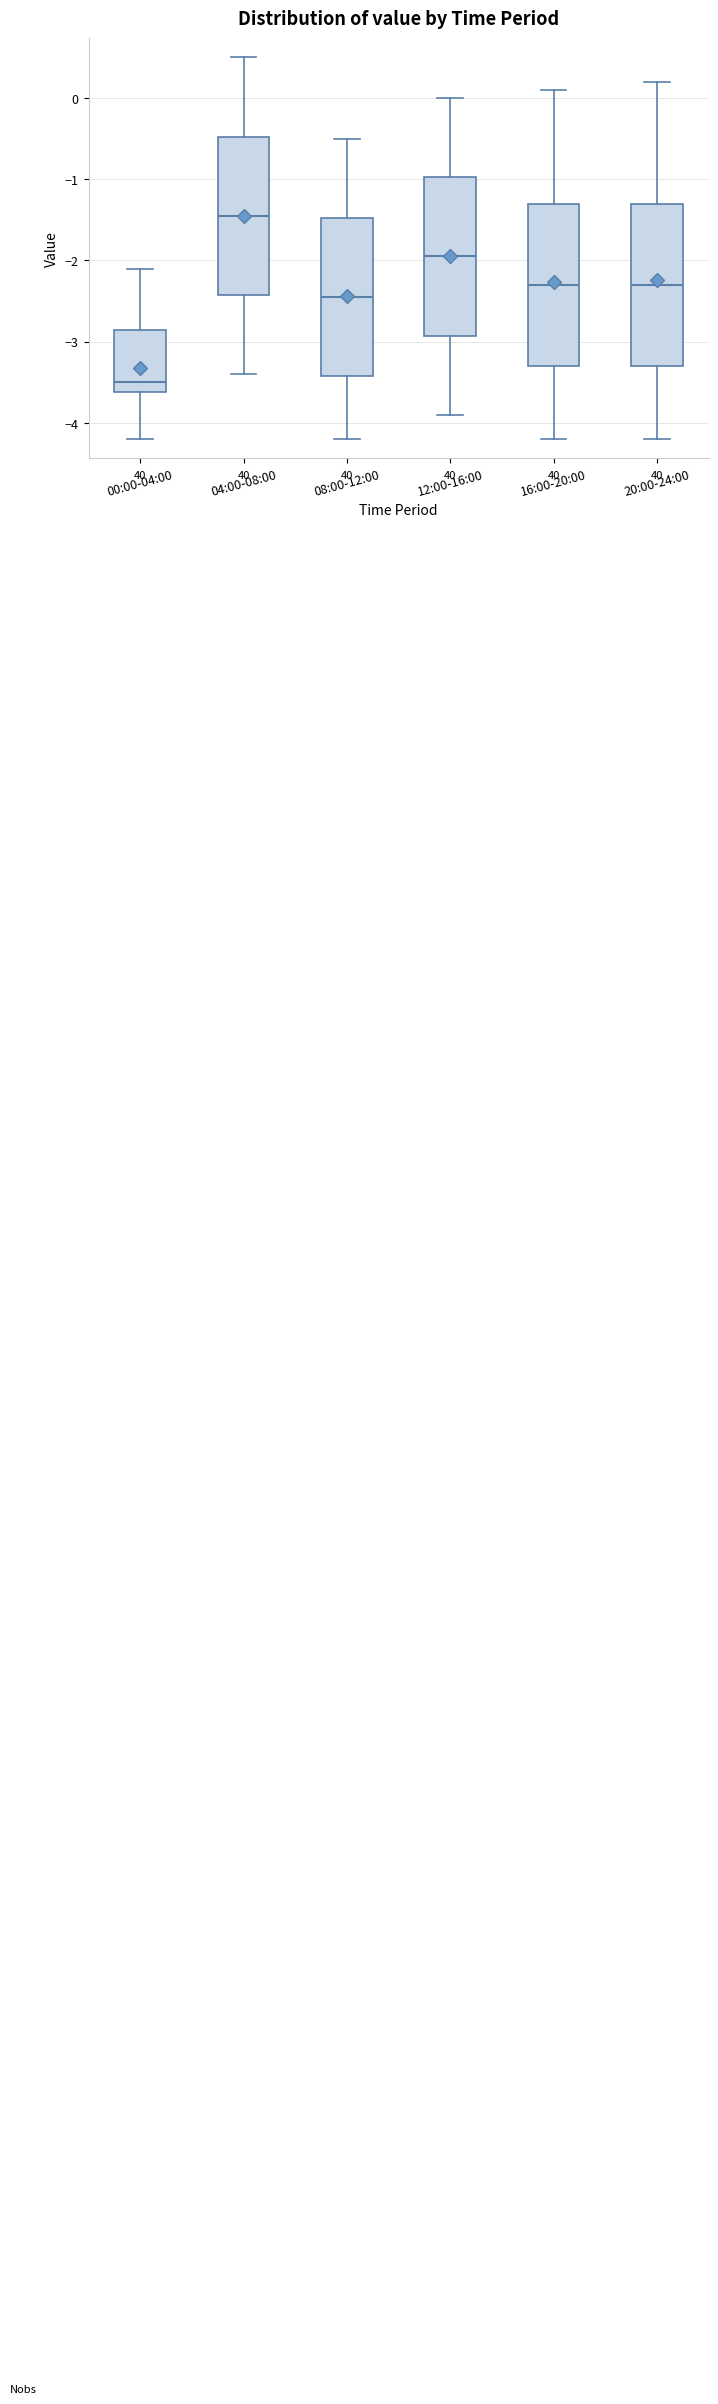

Where is the lower edge of the box for 12:00-16:00 on the y-axis? The values are not printed on the chart, so give them approximately, as read against the axis.

-2.9